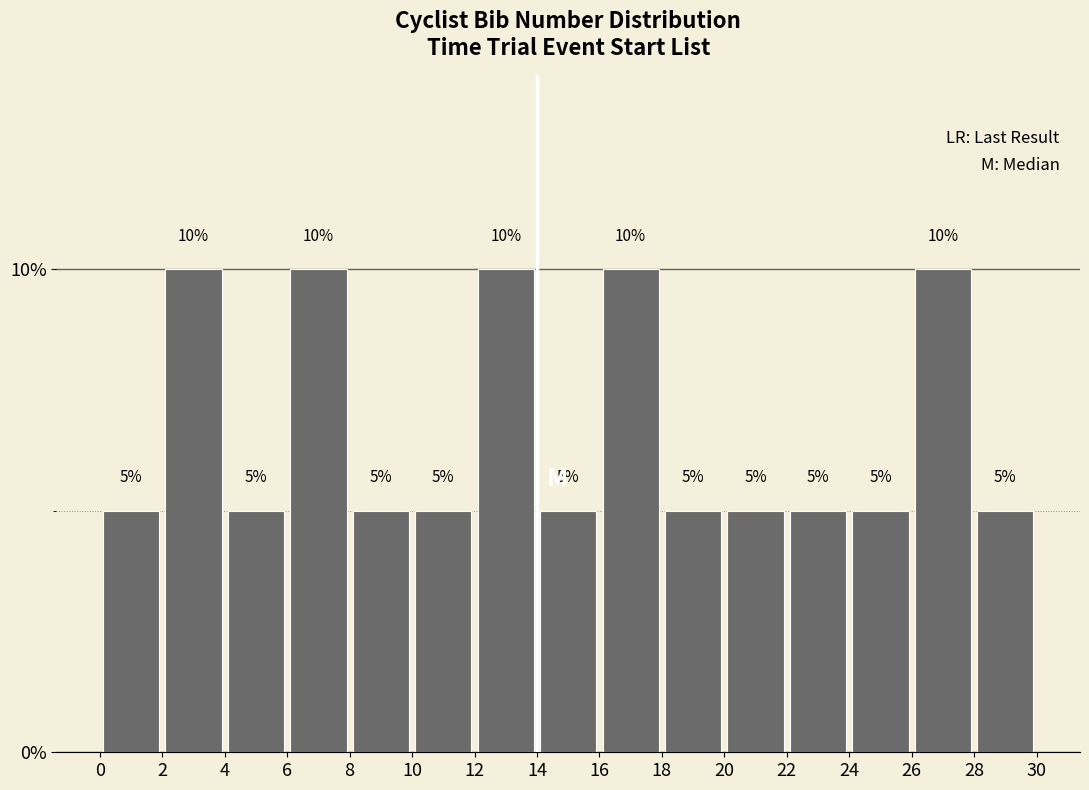

Reading left to right, list every bar in this chart as the range it spans on the x-axis followed by its height.

0 to 2: 5
2 to 4: 10
4 to 6: 5
6 to 8: 10
8 to 10: 5
10 to 12: 5
12 to 14: 10
14 to 16: 5
16 to 18: 10
18 to 20: 5
20 to 22: 5
22 to 24: 5
24 to 26: 5
26 to 28: 10
28 to 30: 5